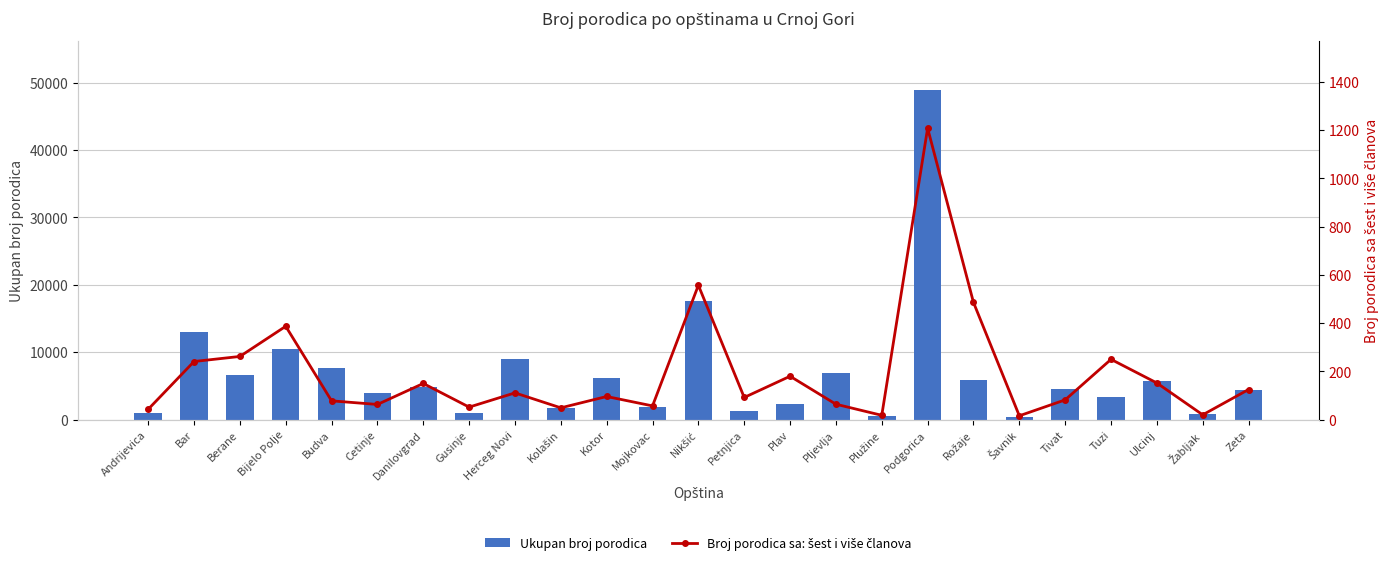

What value does the Ukupan broj porodica series have at Pljevlja?

6974